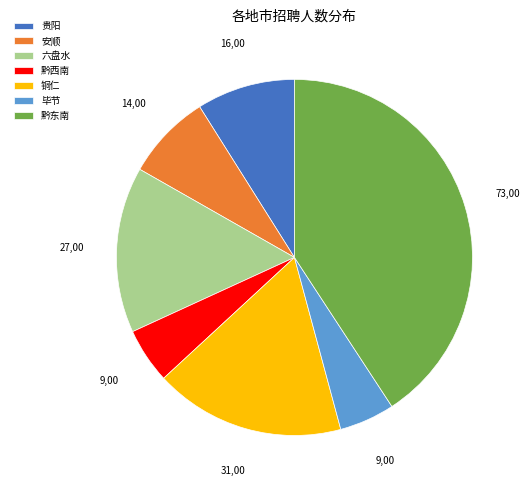

Is the sum of 铜仁 and 黔西南 greater than half?

No